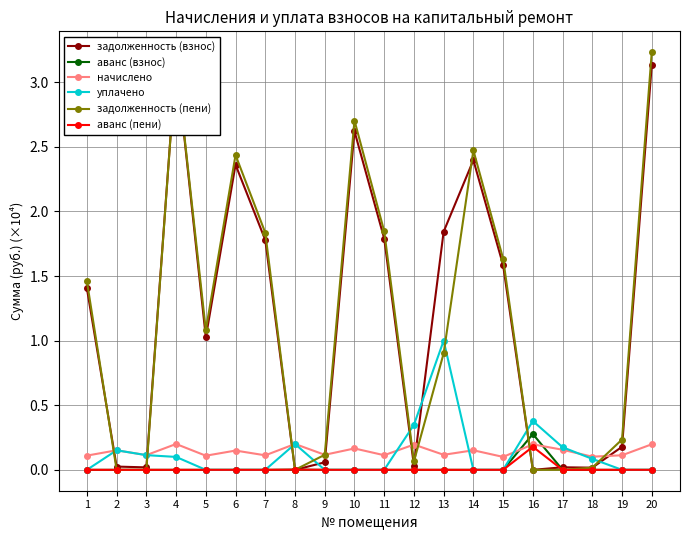

Reading left to right, transcribe all the data shown in this chart.

задолженность (взнос): 1.4	0.0	0.0	3.2	1.0	2.4	1.8	0.0	0.1	2.6	1.8	0.0	1.8	2.4	1.6	0.0	0.0	0.0	0.2	3.1
аванс (взнос): 0.0	0.0	0.0	0.0	0.0	0.0	0.0	0.0	0.0	0.0	0.0	0.0	0.0	0.0	0.0	0.3	0.0	0.0	0.0	0.0
начислено: 0.1	0.2	0.1	0.2	0.1	0.1	0.1	0.2	0.1	0.2	0.1	0.2	0.1	0.2	0.1	0.2	0.2	0.1	0.1	0.2
уплачено: 0.0	0.2	0.1	0.1	0.0	0.0	0.0	0.2	0.0	0.0	0.0	0.3	1.0	0.0	0.0	0.4	0.2	0.1	0.0	0.0
задолженность (пени): 1.5	0.0	0.0	3.2	1.1	2.4	1.8	0.0	0.1	2.7	1.8	0.1	0.9	2.5	1.6	0.0	0.0	0.0	0.2	3.2
аванс (пени): 0.0	0.0	0.0	0.0	0.0	0.0	0.0	0.0	0.0	0.0	0.0	0.0	0.0	0.0	0.0	0.2	0.0	0.0	0.0	0.0